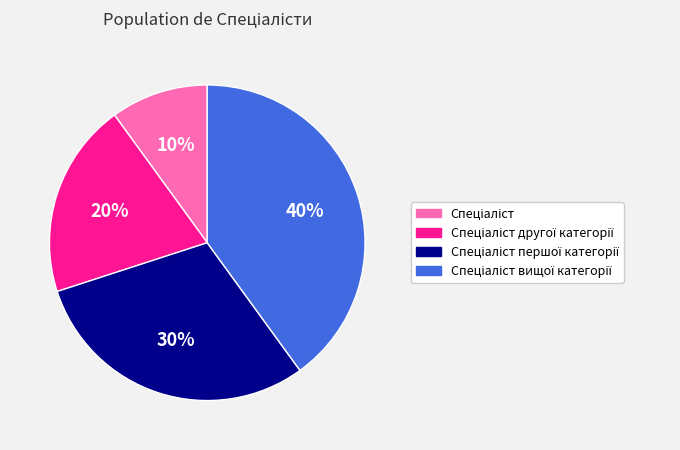

Is there any slice that represents more than half of the pie?

No